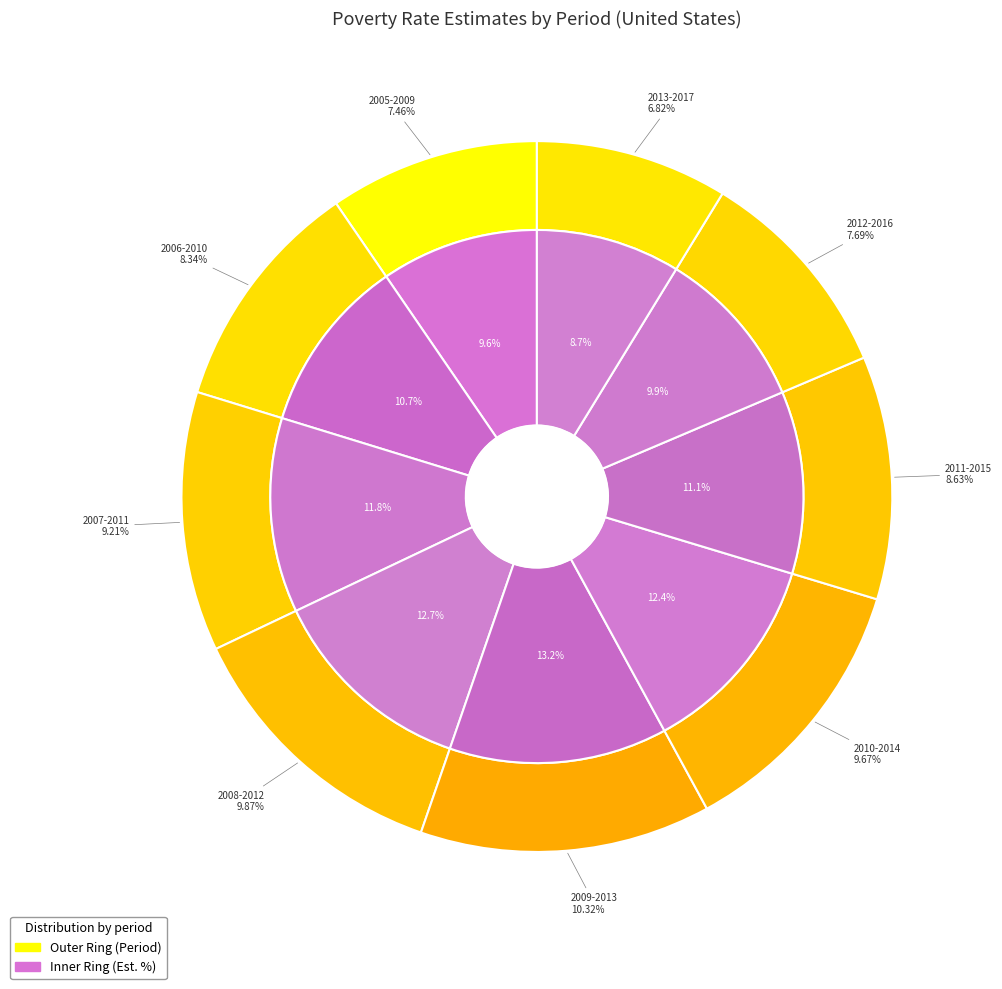

Between 2011-2015 and 2012-2016, which is larger?

2011-2015